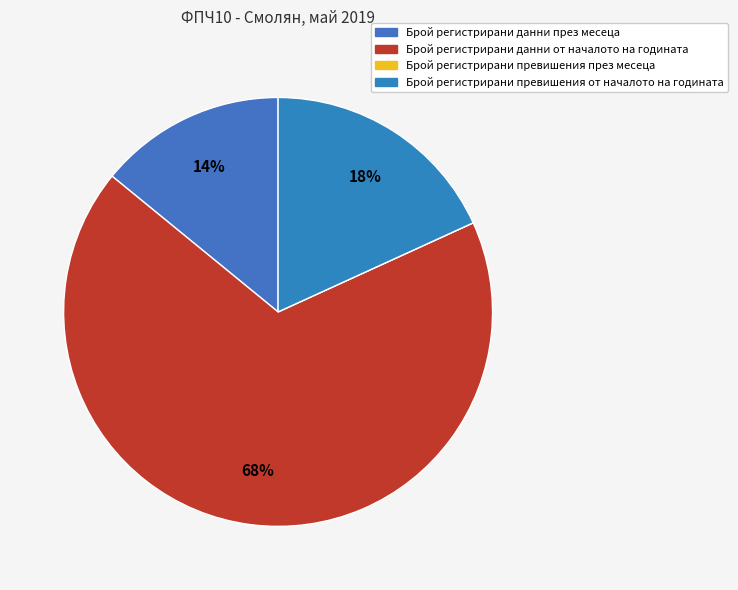

To the nearest percent, what is the average slice percentage?

25%